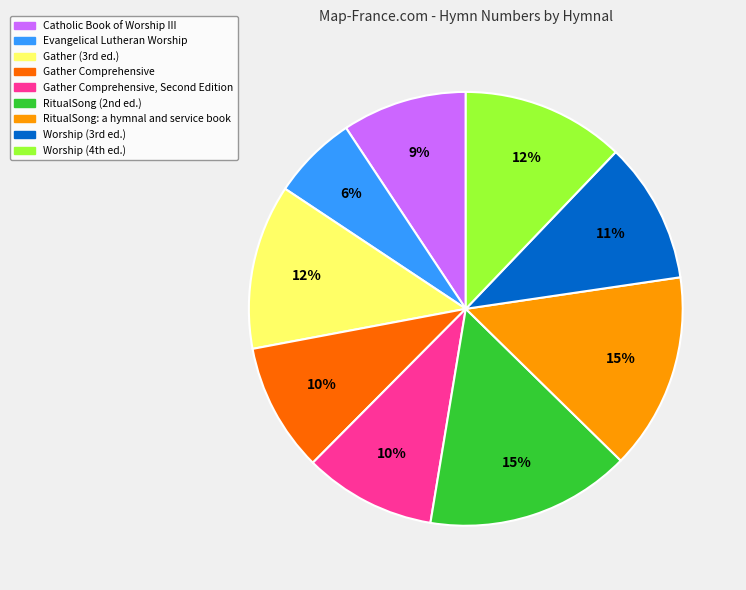

Is there any slice that represents more than half of the pie?

No